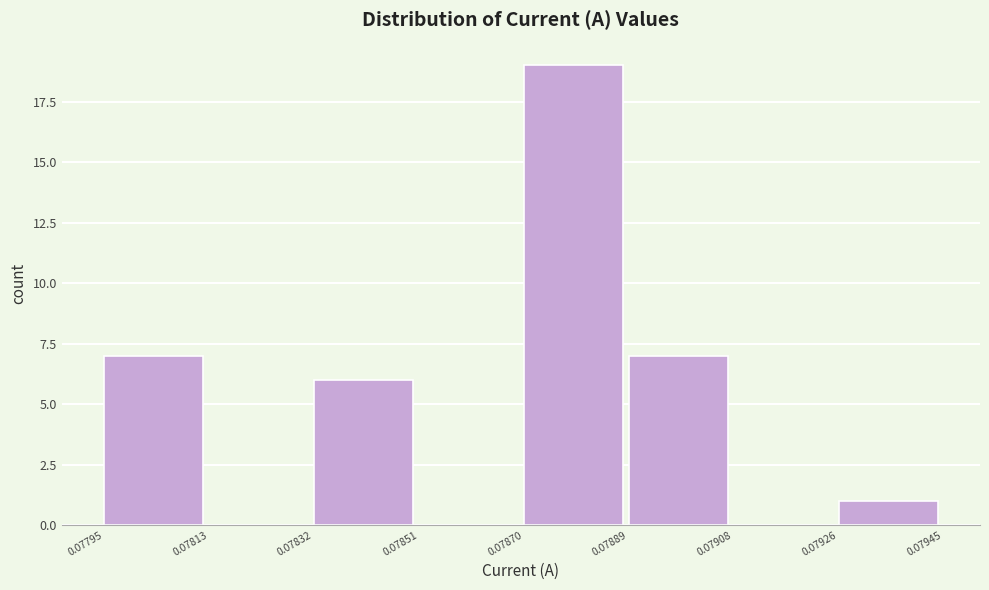

Reading left to right, list every bar in this chart as the range it spans on the x-axis followed by its height. The values are not printed on the chart, so give them approximately, as read against the axis.

0.07795 to 0.07813: 7
0.07813 to 0.07832: 0
0.07832 to 0.07851: 6
0.07851 to 0.07870: 0
0.07870 to 0.07889: 19
0.07889 to 0.07908: 7
0.07908 to 0.07926: 0
0.07926 to 0.07945: 1